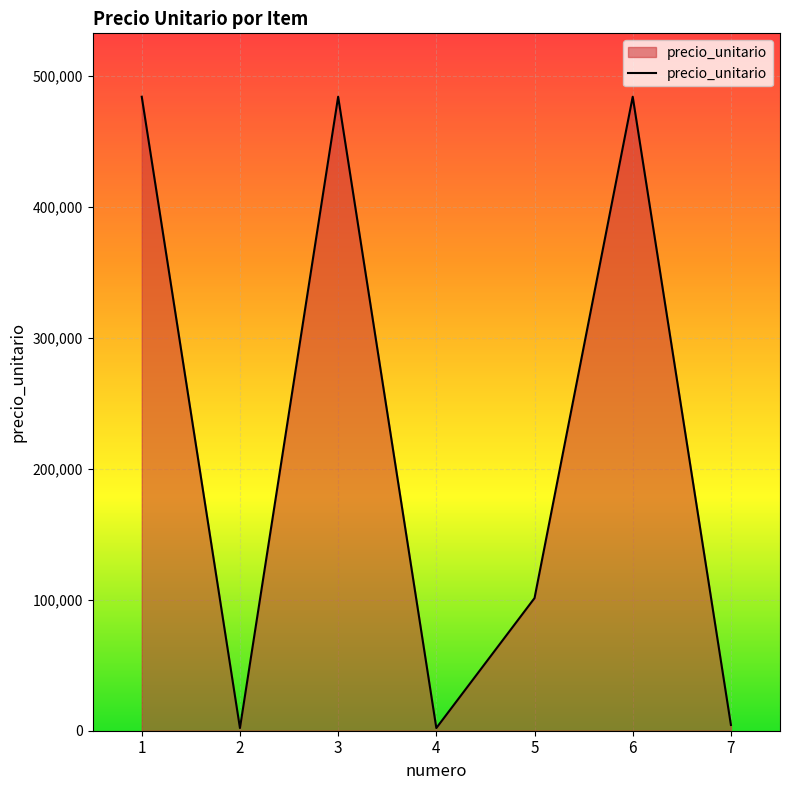

At which label is the value closest to 243025?

5